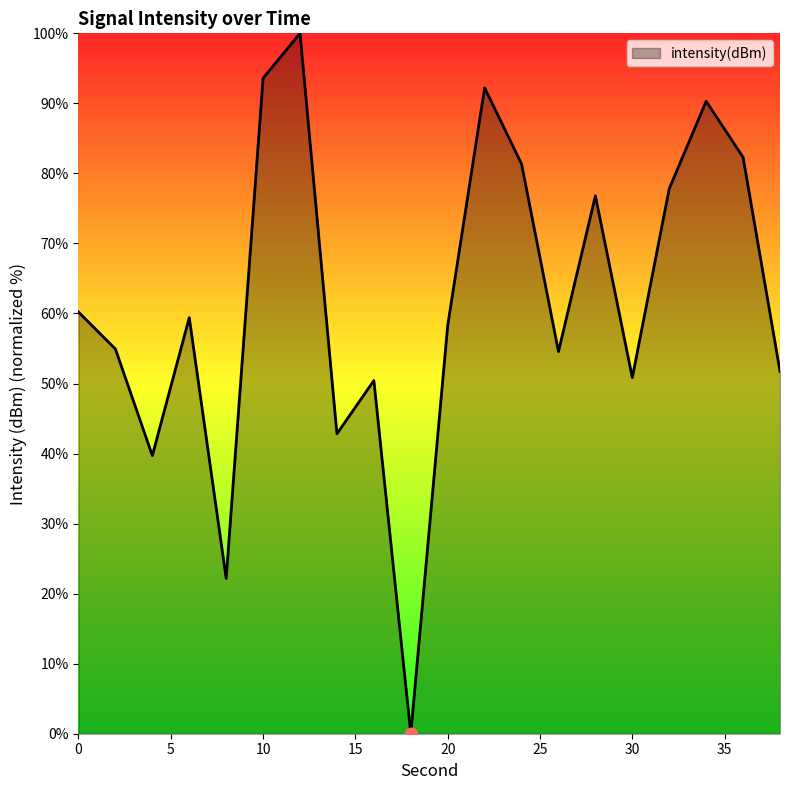

What is the difference between the maximum and minimum values?

100.0